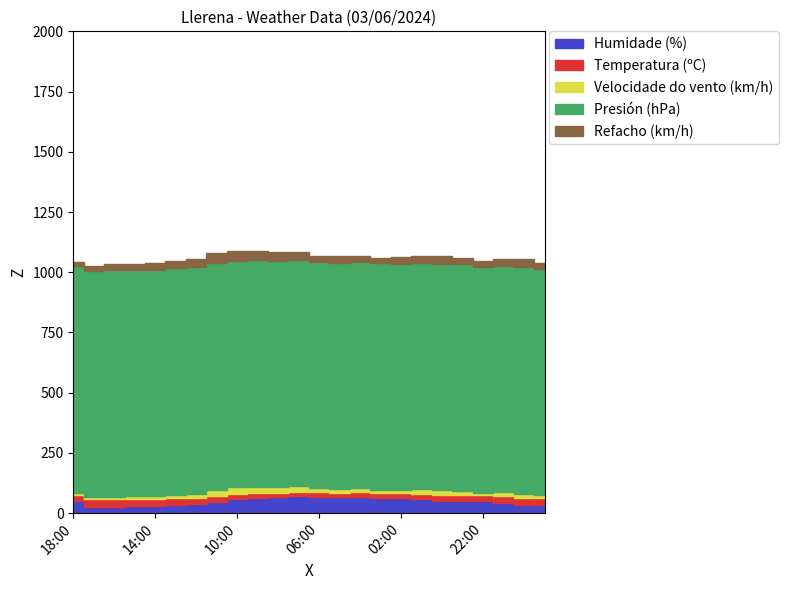

How many data points in Presión (hPa) are above 940?

9